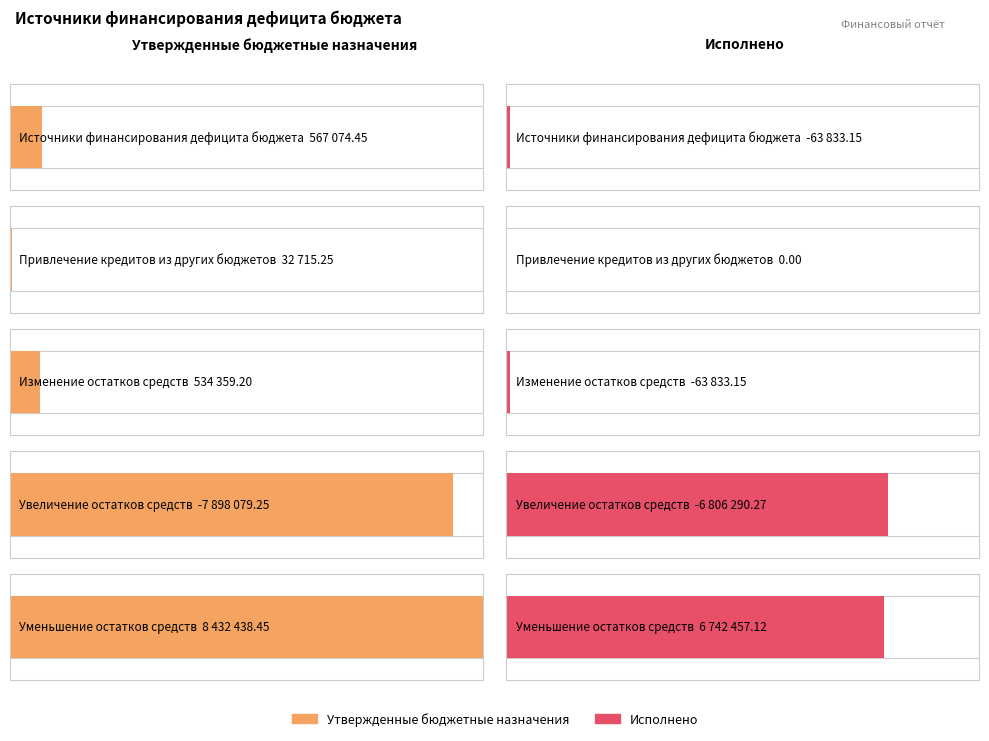

What is the value of the Исполнено bar at the 3rd from the left?

-63833.2